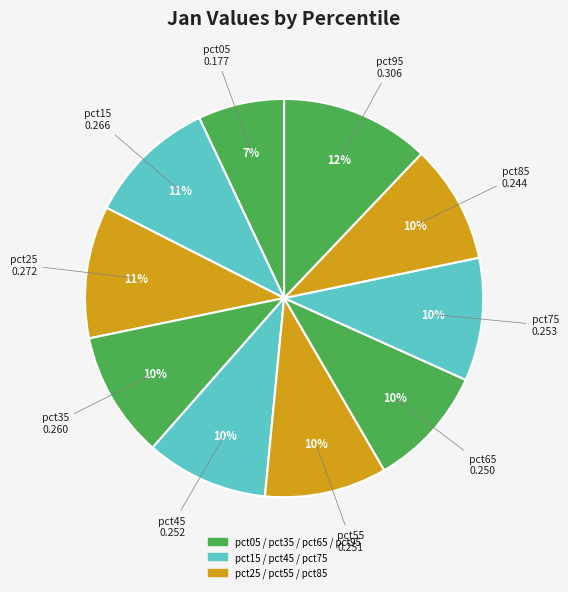

Is there any slice that represents more than half of the pie?

No